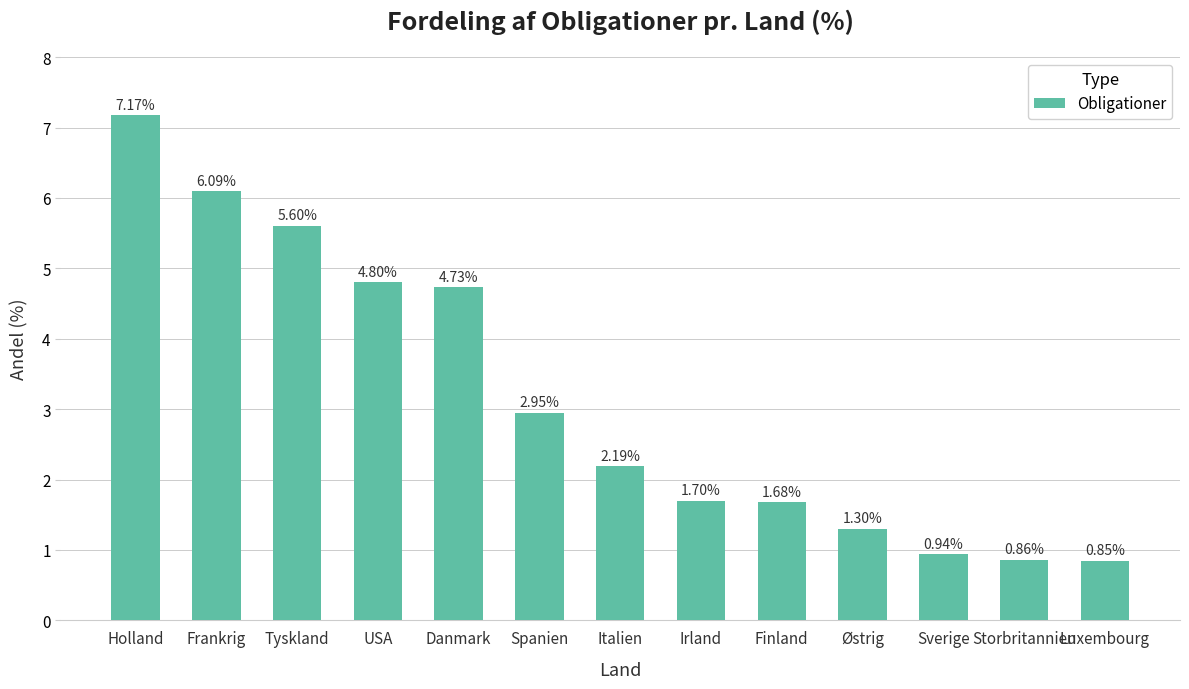

What value does the data have at Frankrig?

6.1